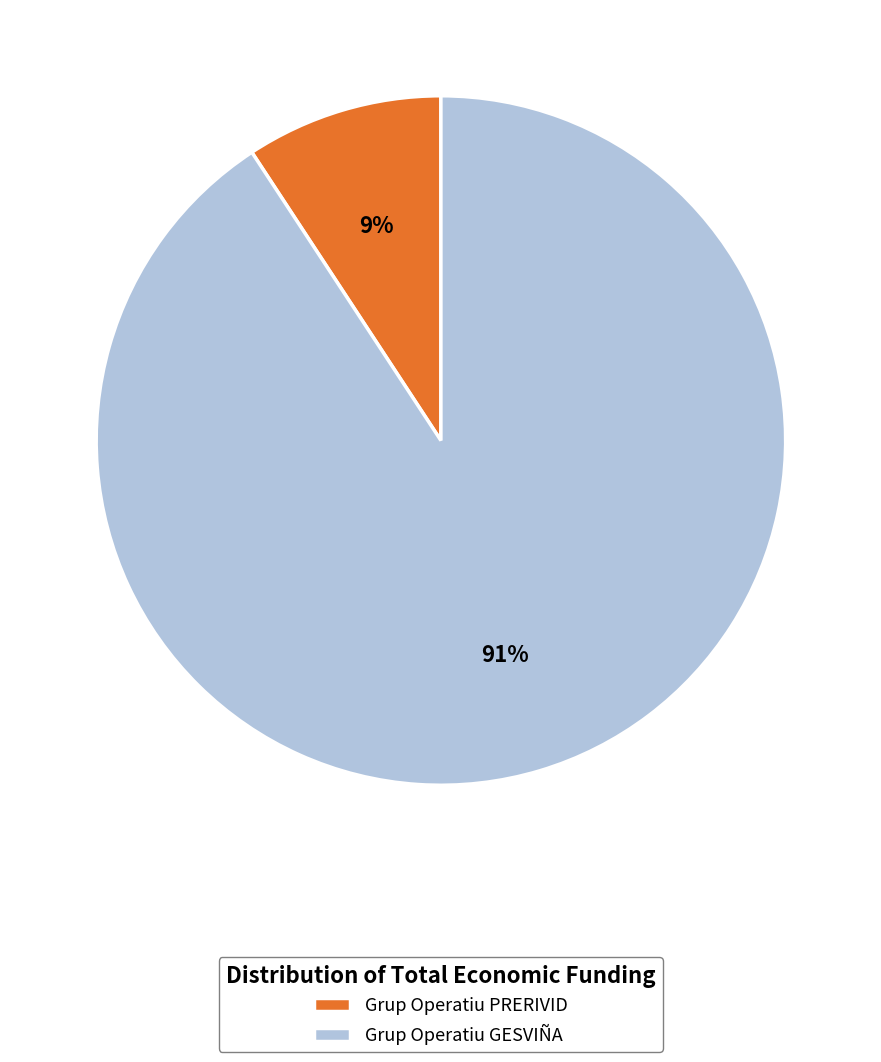

To the nearest percent, what is the difference between the largest and smallest slice percentages?

82%